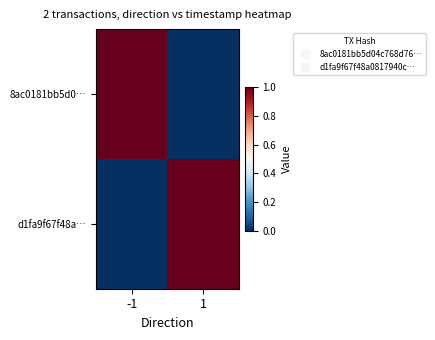

What is the total value across all series at 1?

1